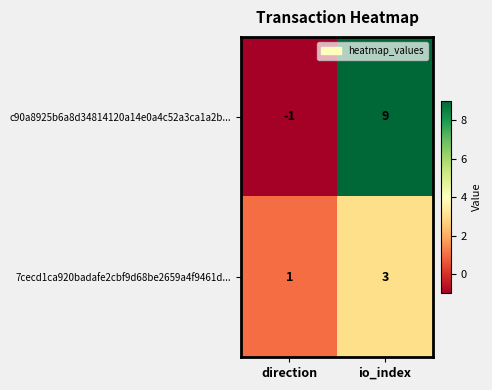

What is the sum of the 7cecd1ca920badafe2cbf9d68be2659a4f9461d... values at io_index and direction?

4